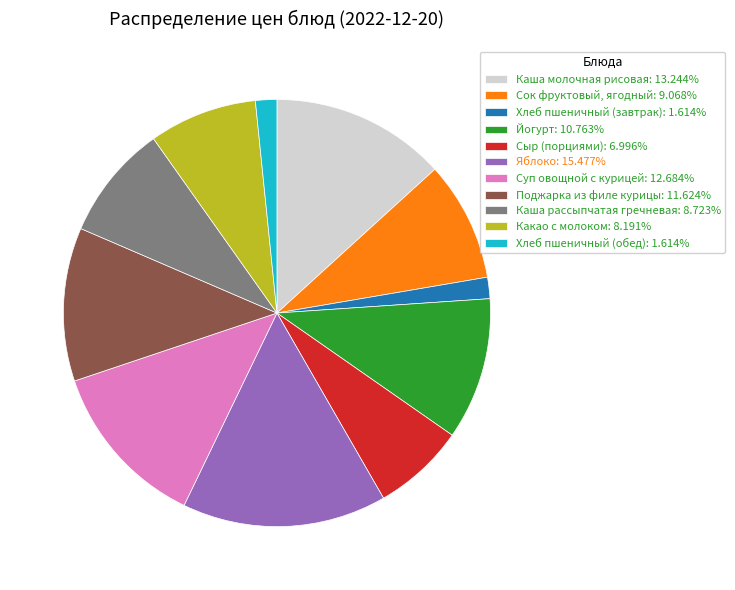

Is it true that Каша рассыпчатая гречневая is 14% of the pie?

False